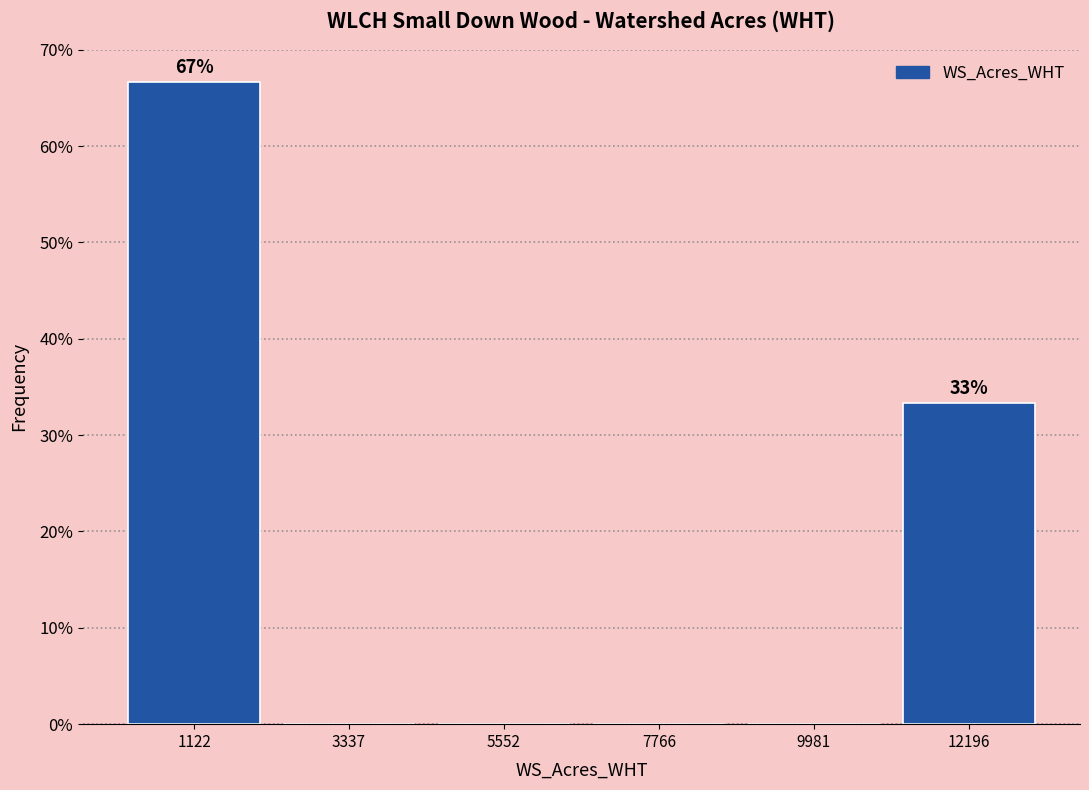

Which range on the x-axis has the tallest bar?

0 to 2000